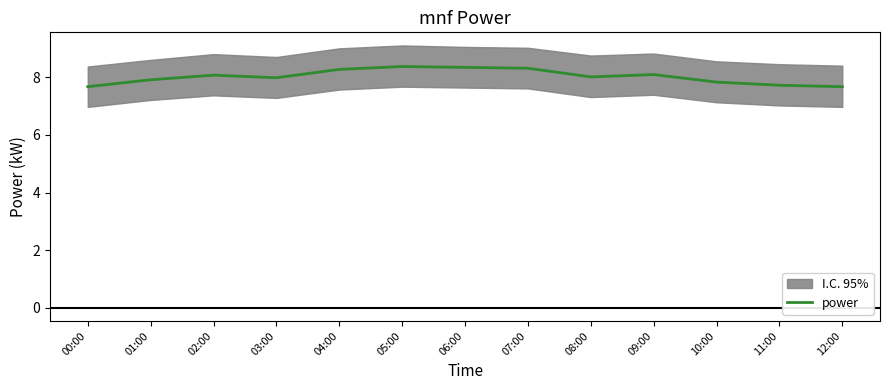

How many values are below 8?

6